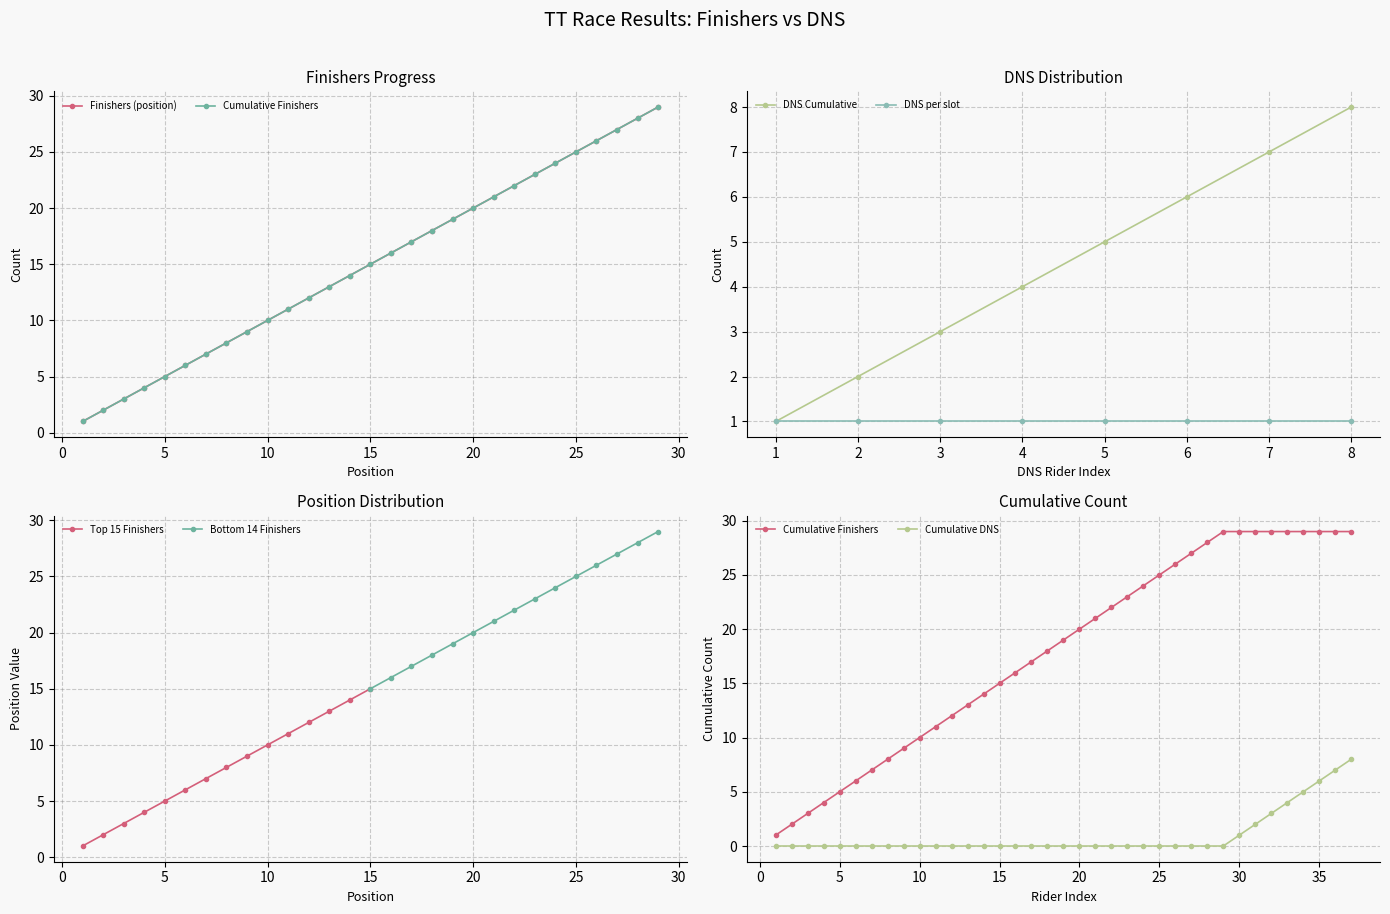

Is the value of DNS Cumulative at 3 greater than the value of DNS per slot at 4?

Yes